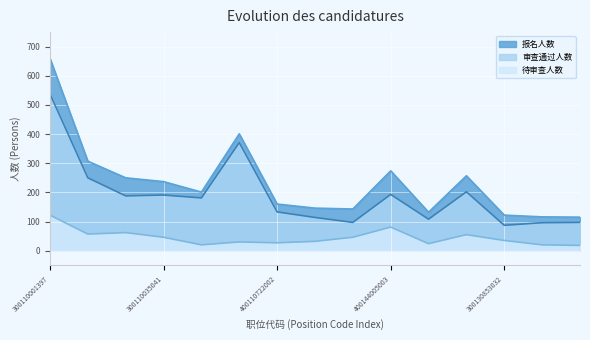

In 待审查人数, how many points are lower than both neighbors (excluding endpoints)?

4